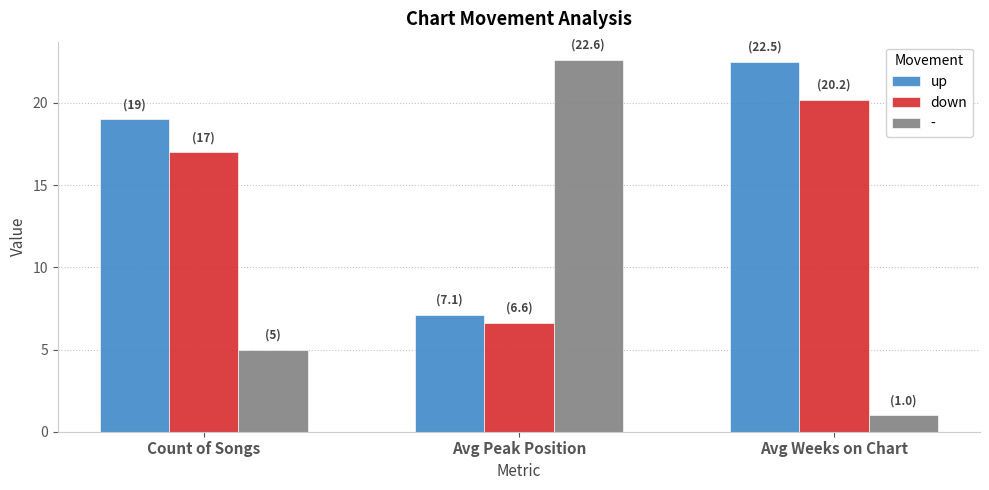

What is the spread (max minus min) of values at Avg Peak Position?

16.0